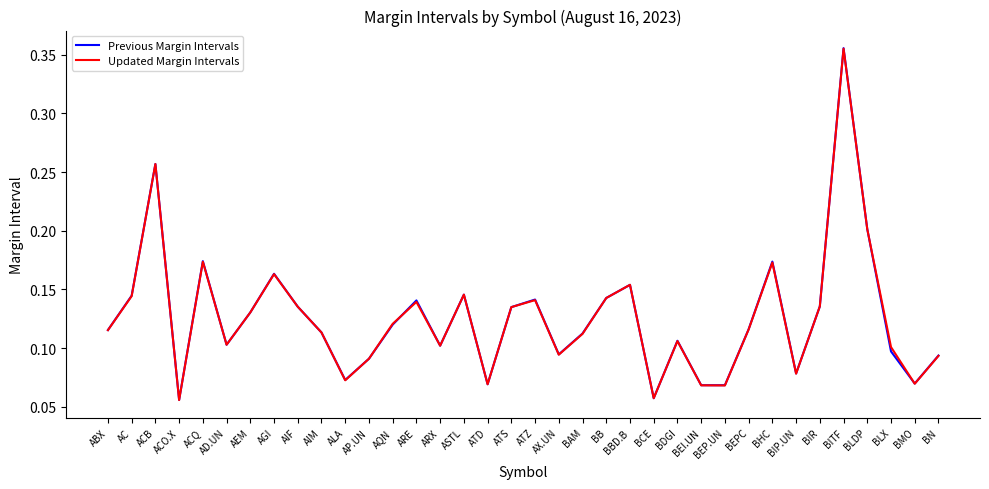

True or false: Previous Margin Intervals has a value of 0.1 at BIP.UN.

True